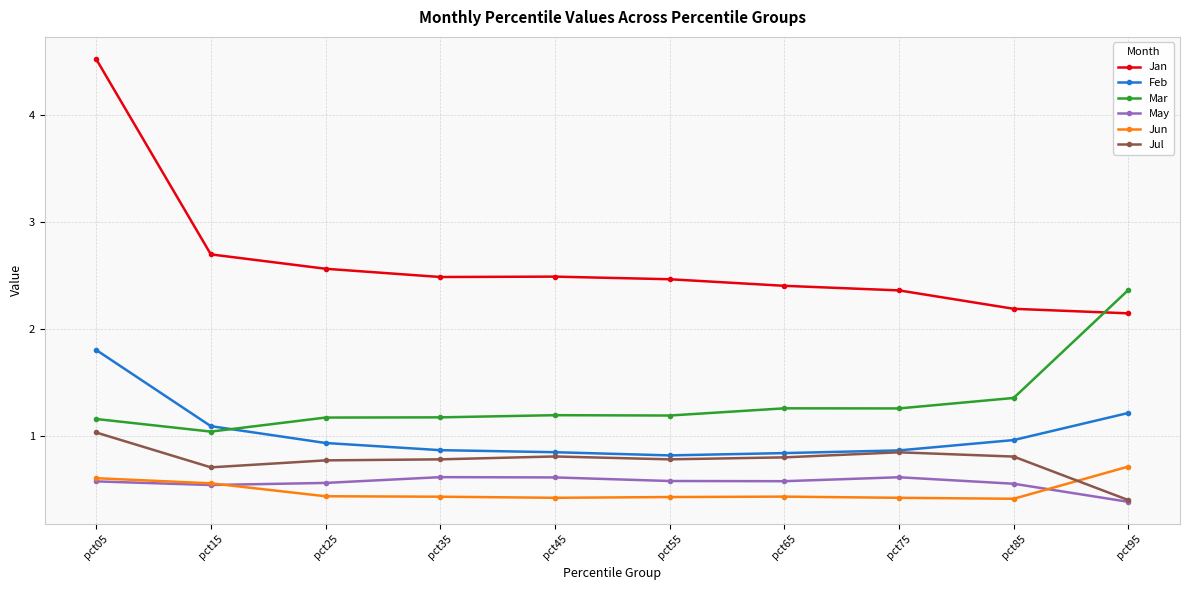

What is the difference between the highest and lowest values at pct15?

2.2